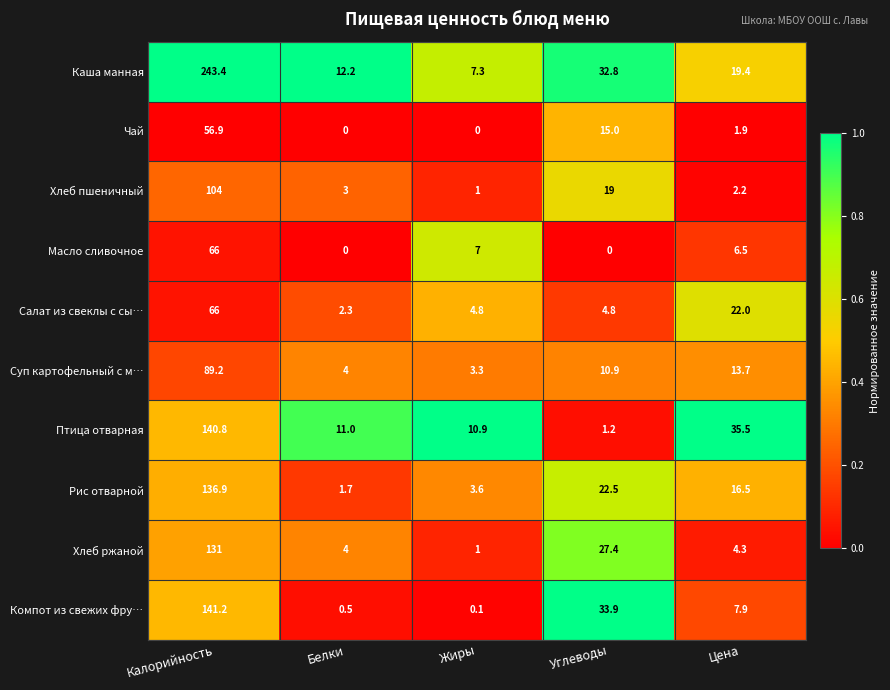

At which label does Каша манная reach its minimum?

Жиры